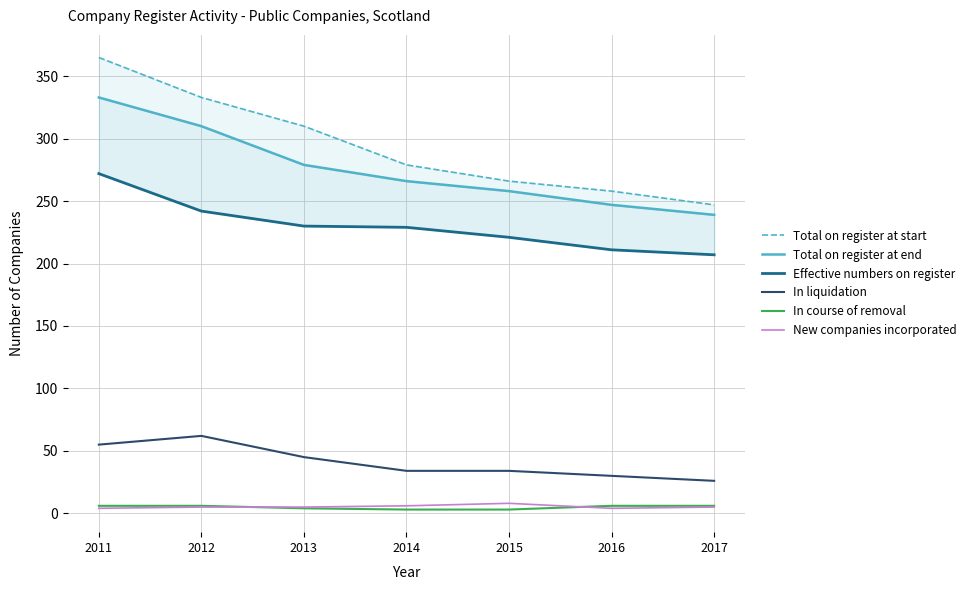

At which category does In liquidation reach its first local peak?

2012